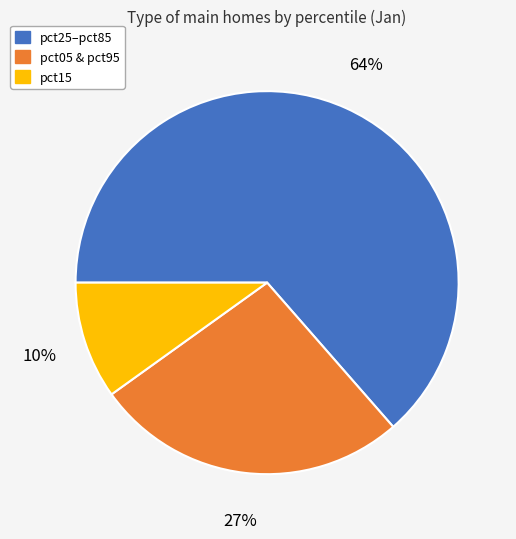

Is it true that pct05 & pct95 is 15% of the pie?

False